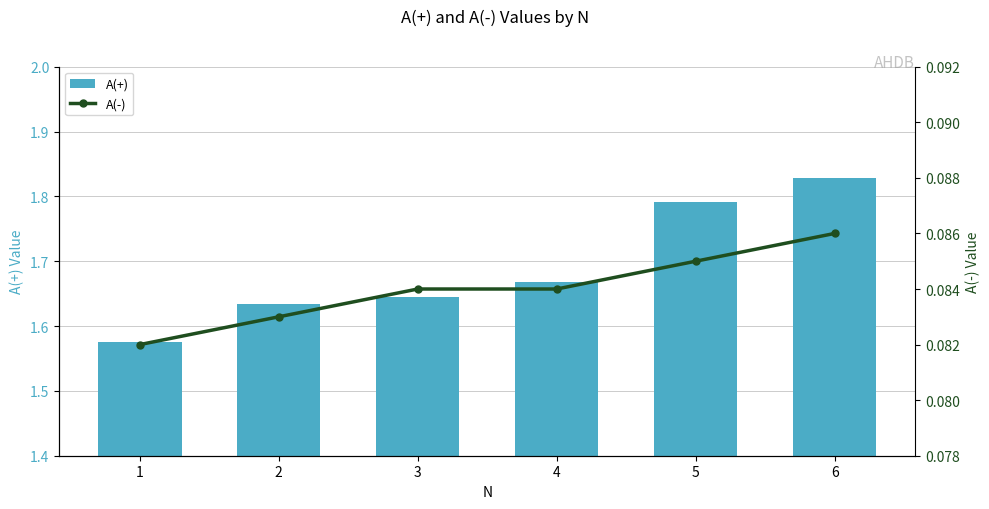

At which category does the chart reach its minimum across all series?

1